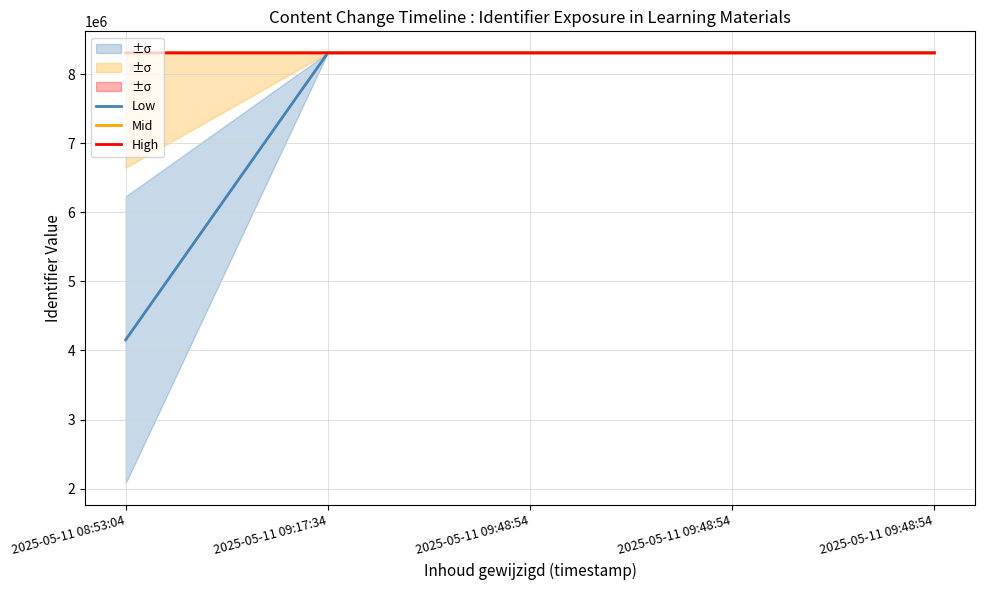

True or false: Mid and Low intersect in this chart.

False